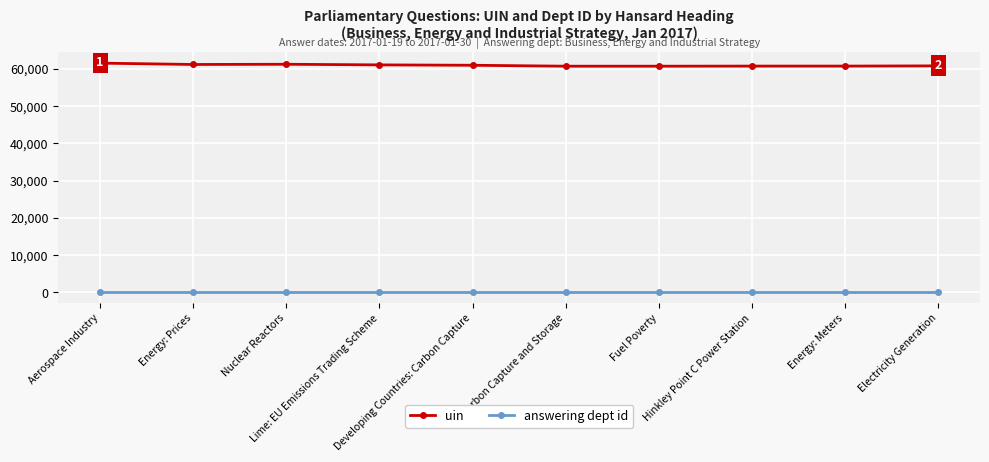

Does the chart have visible grid lines?

Yes